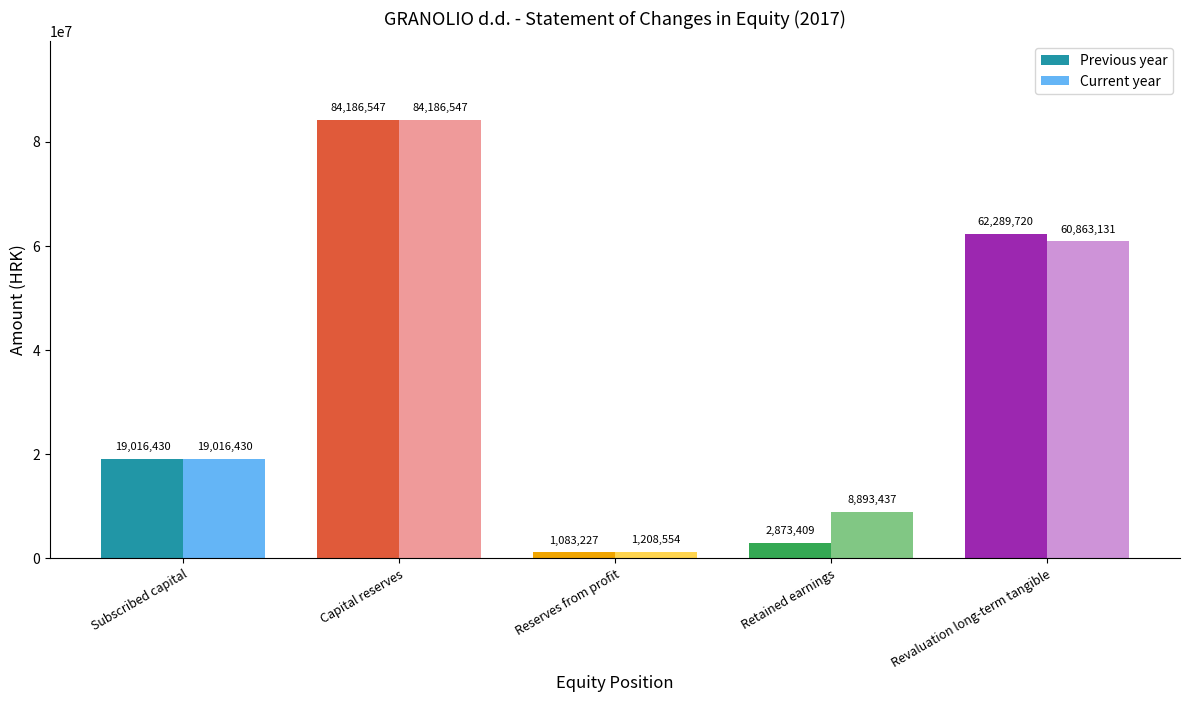

Is it true that Previous year equals 84186547 at Capital reserves?

True